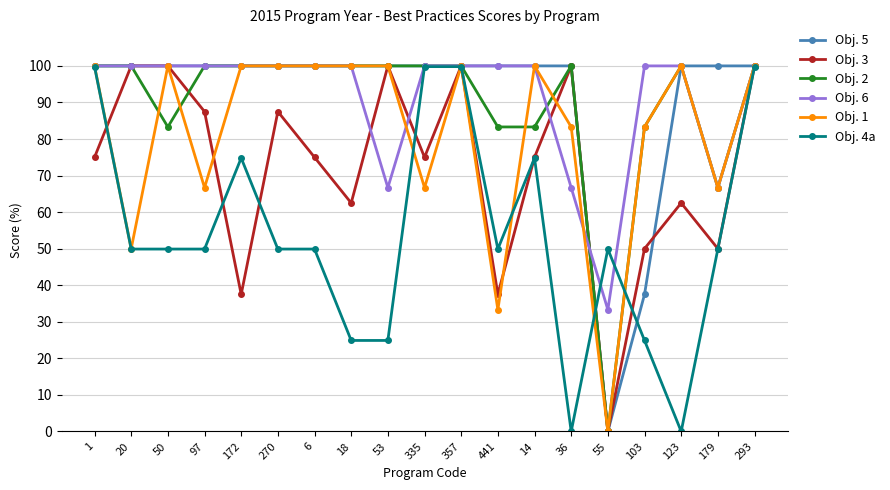

What is the sum of the Obj. 1 values at 20 and 357?

150.0